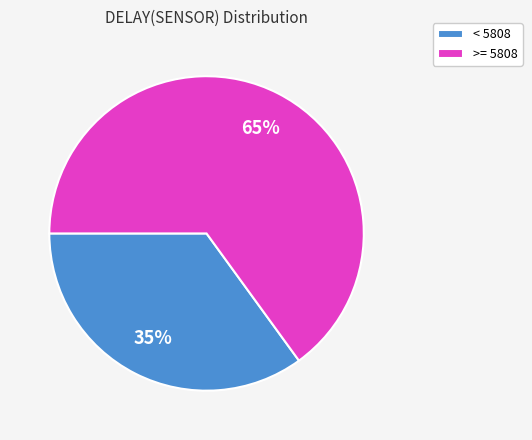

How many segments does this pie chart have?

2